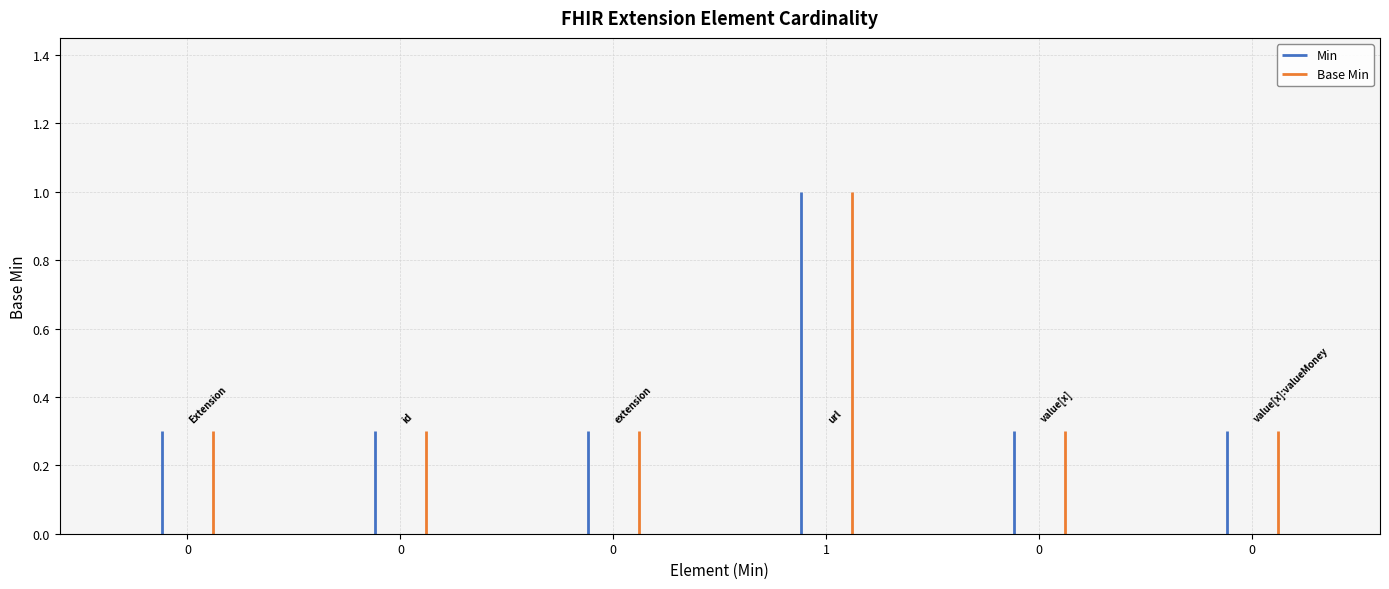

List the labels in order of Base Min value, smallest first.

Extension, Extension.id, Extension.extension, Extension.value[x], Extension.value[x]:valueMoney, Extension.url